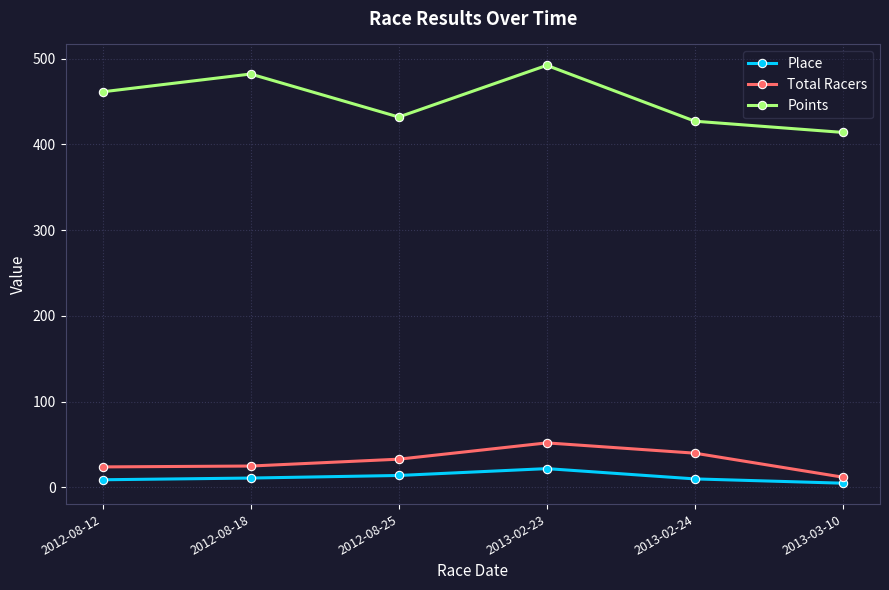

Is the value of Total Racers at 2013-02-23 greater than the value of Place at 2013-03-10?

Yes